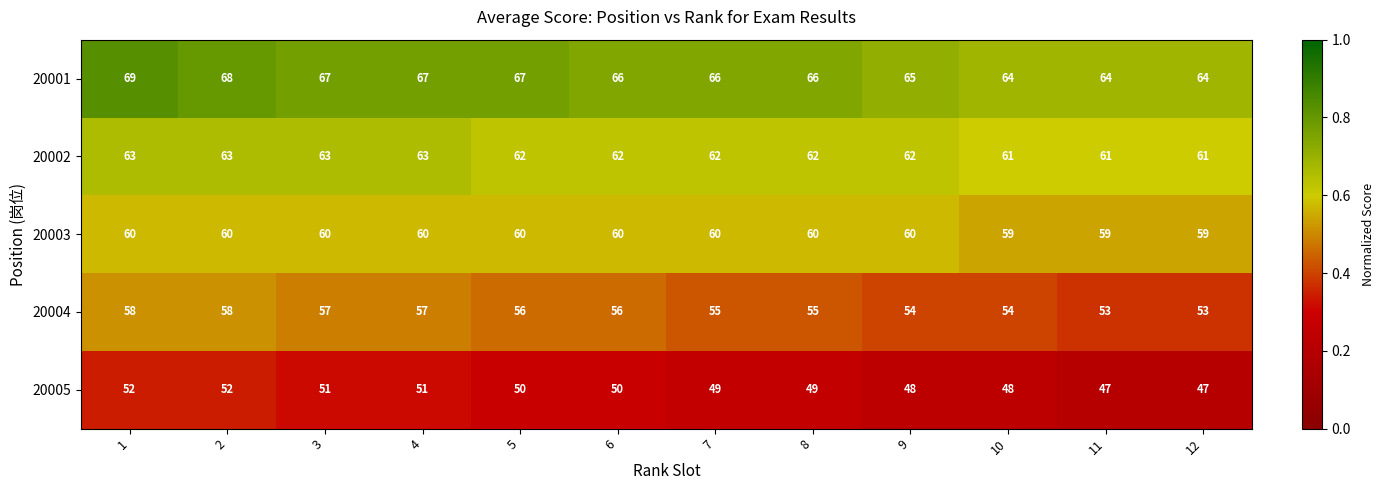

What is the difference between the highest and lowest values at 3?

16